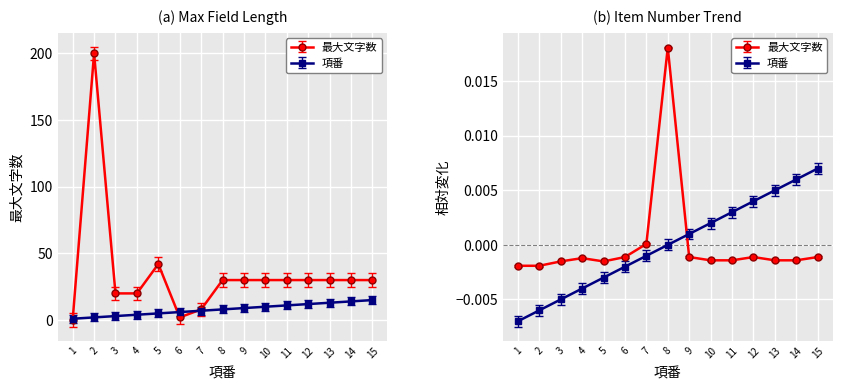

What is the value of the 項番_scaled point at the 10th from the left?

10